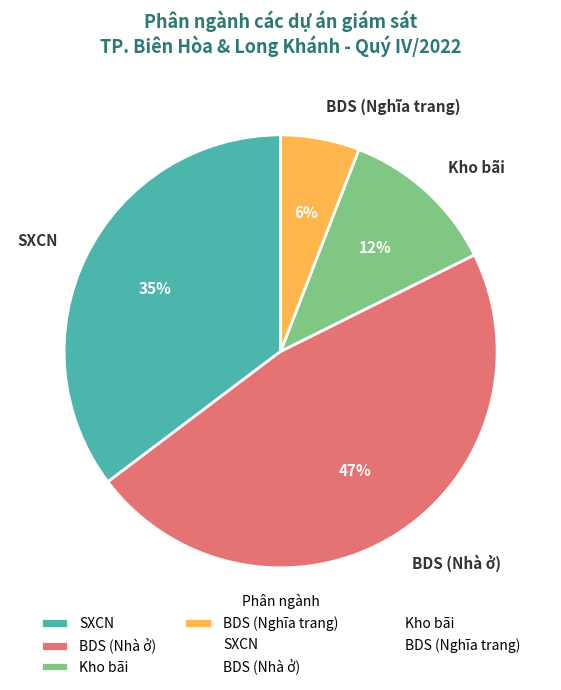

Between Kho bãi and BDS (Nghĩa trang), which is larger?

Kho bãi